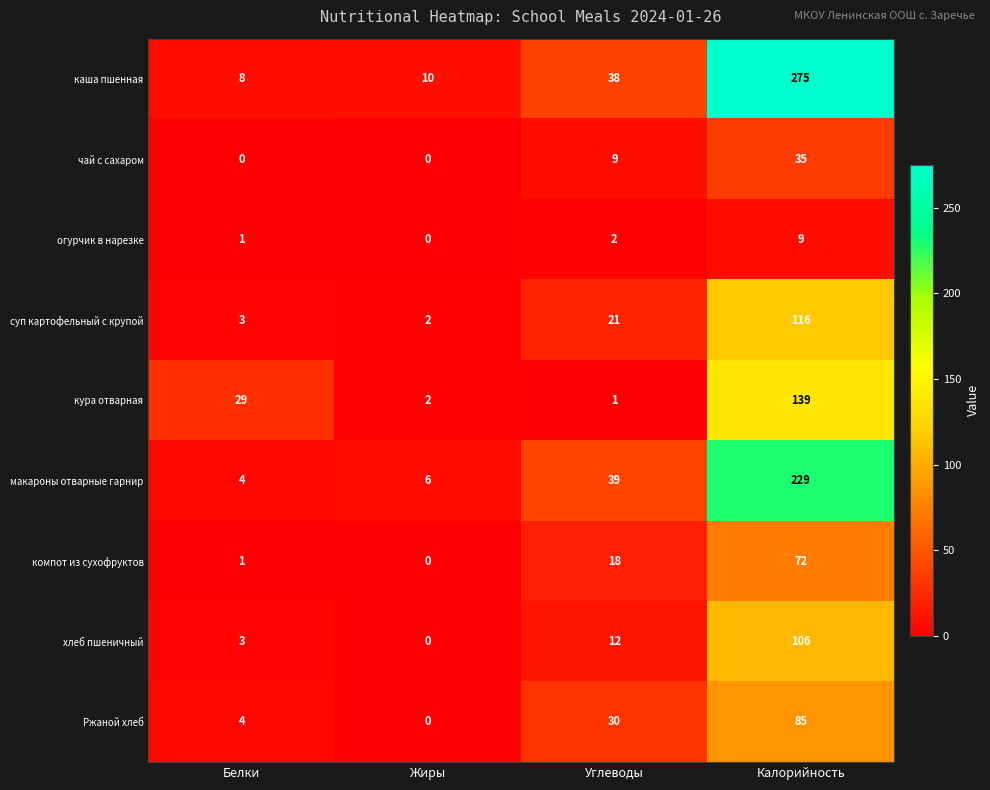

What is the spread (max minus min) of values at Белки?

29